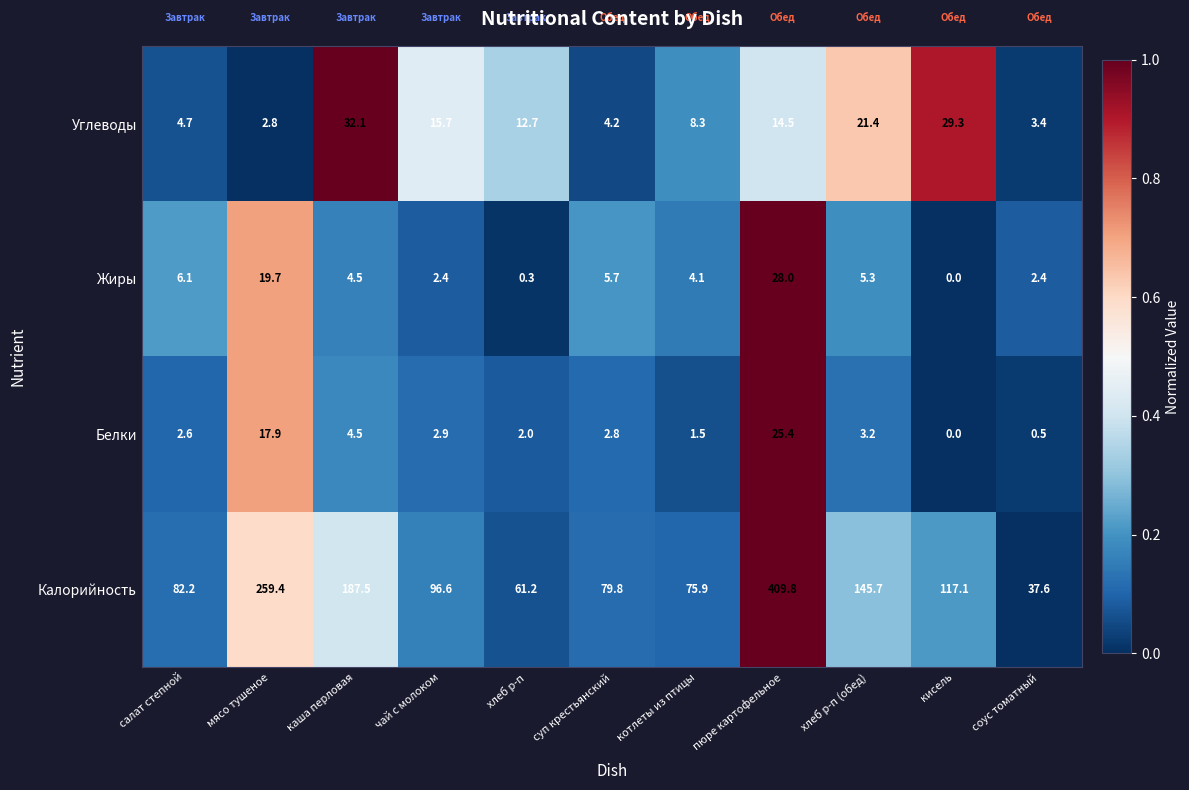

Which series changed the most between хлеб р-п and котлеты из птицы?

Калорийность